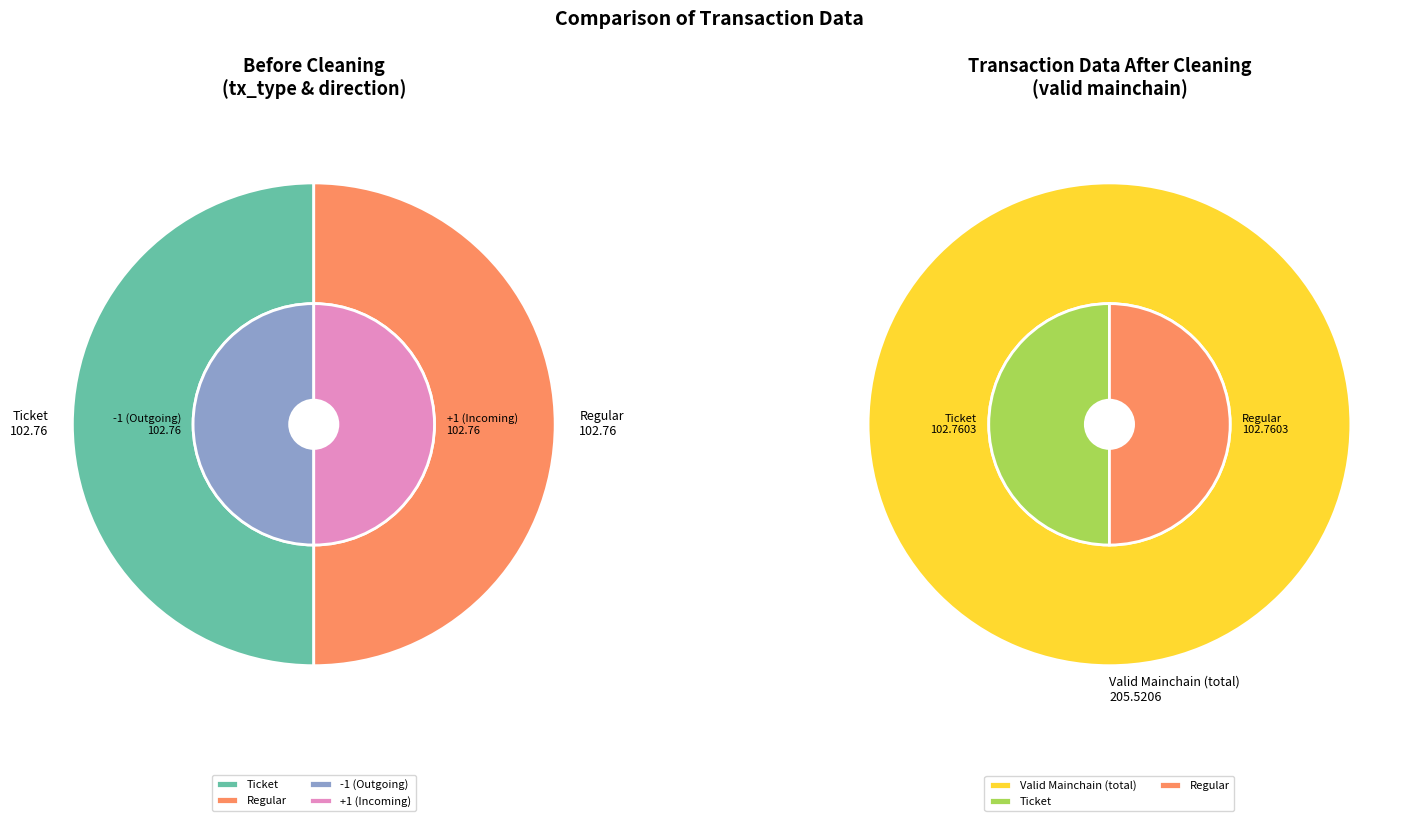

Which slice is the smallest?

Ticket